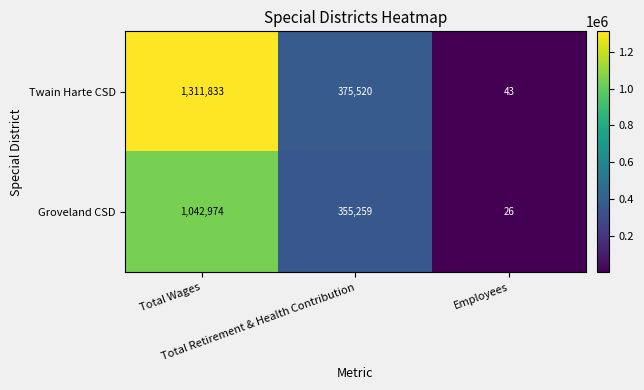

What is the lowest value of the Twain Harte CSD series?

43